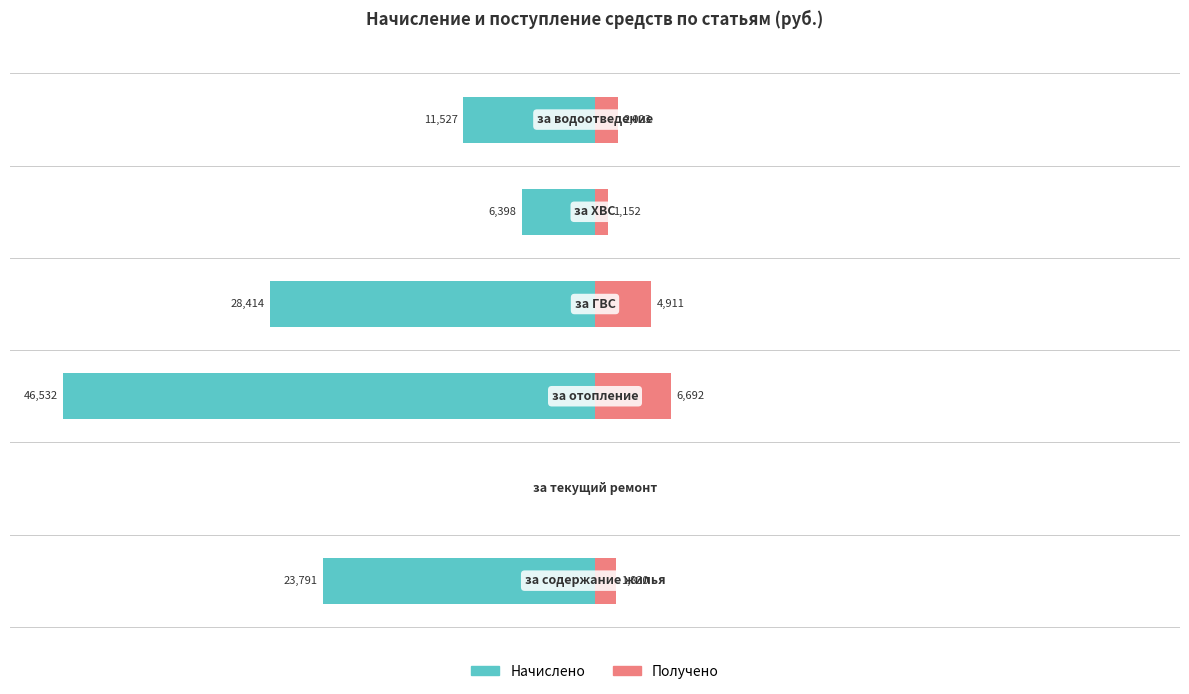

Reading left to right, extract all data points from this chart.

Начислено: −60=-25.6	−40=0.0	−20=-50.0	0=-30.5	20=-6.9	40=-12.4
Получено: −60=2.0	−40=0.0	−20=7.2	0=5.3	20=1.2	40=2.2